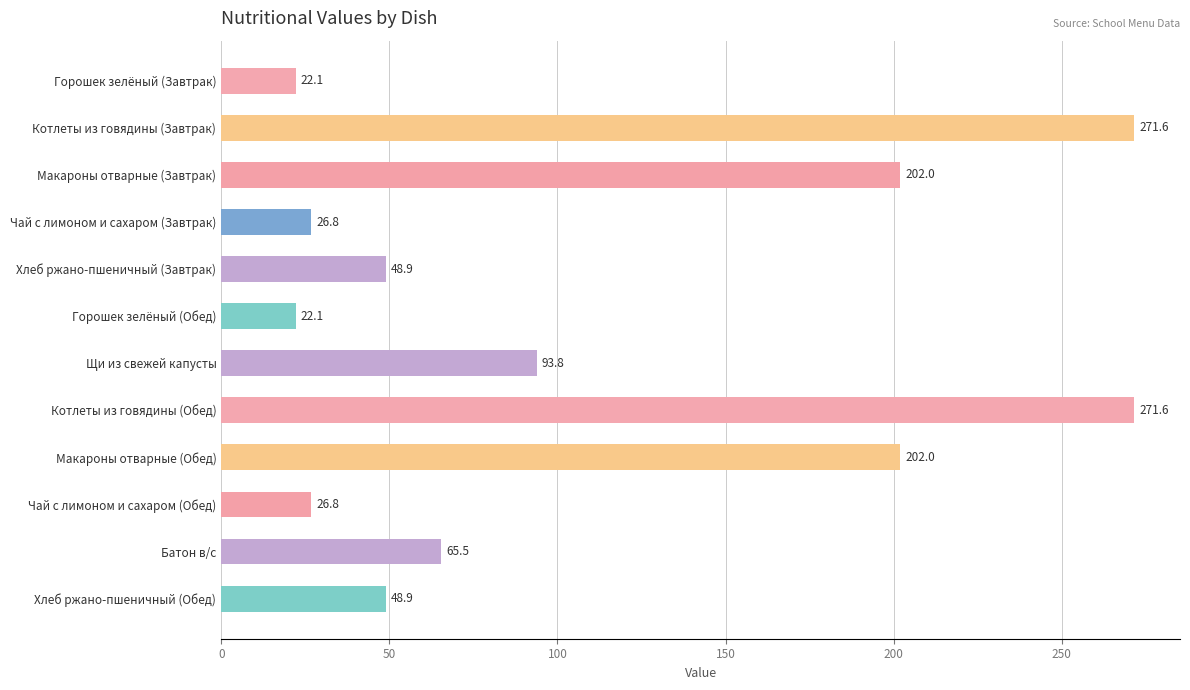

Reading top to bottom, transcribe all the data shown in this chart.

22.1	271.6	202.0	26.8	48.9	22.1	93.8	271.6	202.0	26.8	65.5	48.9